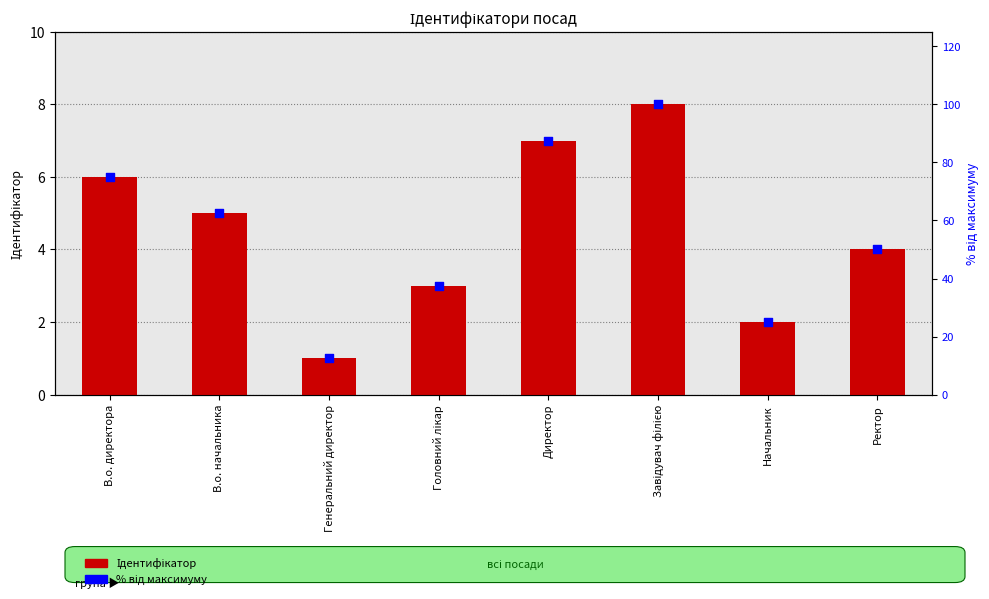

What is the total value across all series at В.о. директора?

81.0